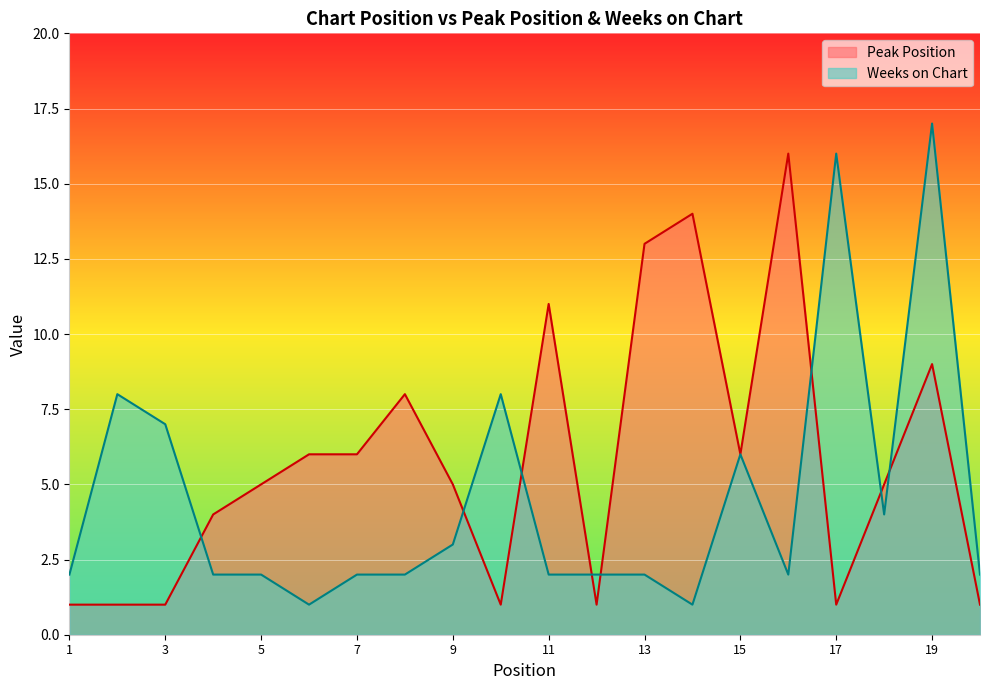

Where does the Peak Position series first go above 5?

6